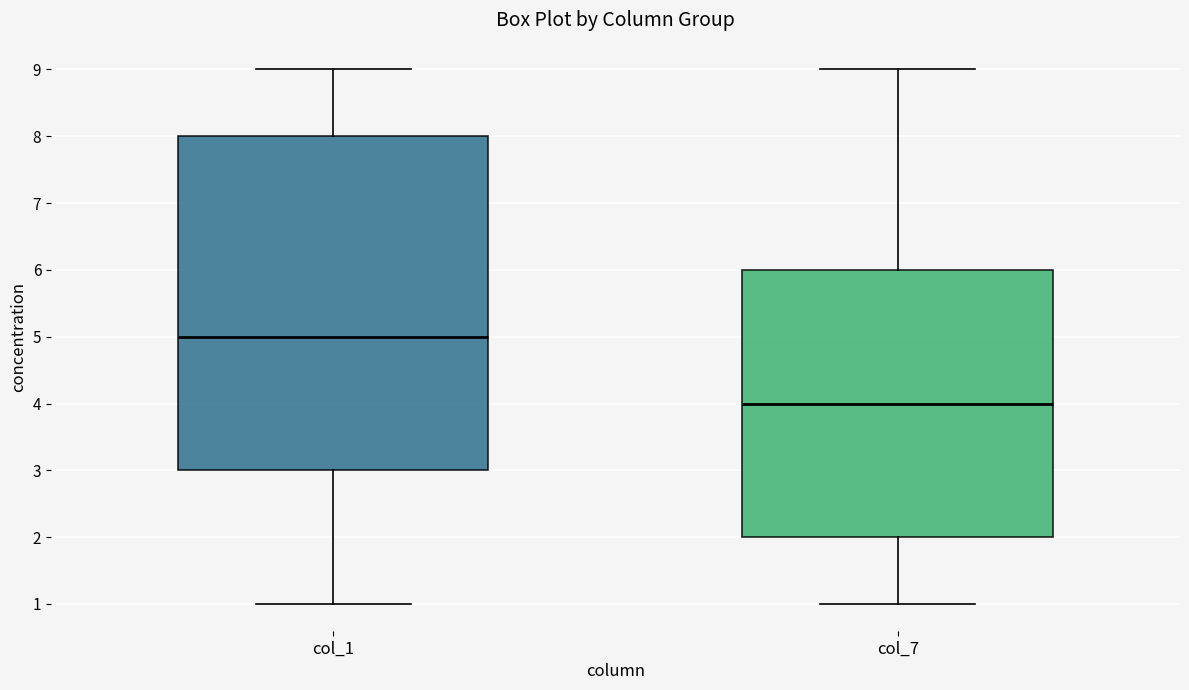

Reading left to right, transcribe this box plot: for each box, give where its median line is, the range the box spans, and where its two whiskers end, as read against the y-axis. The values are not printed on the chart, so give them approximately, as read against the axis.

col_1: median 5, box 3 to 8, whiskers 1 to 9
col_7: median 4, box 2 to 6, whiskers 1 to 9